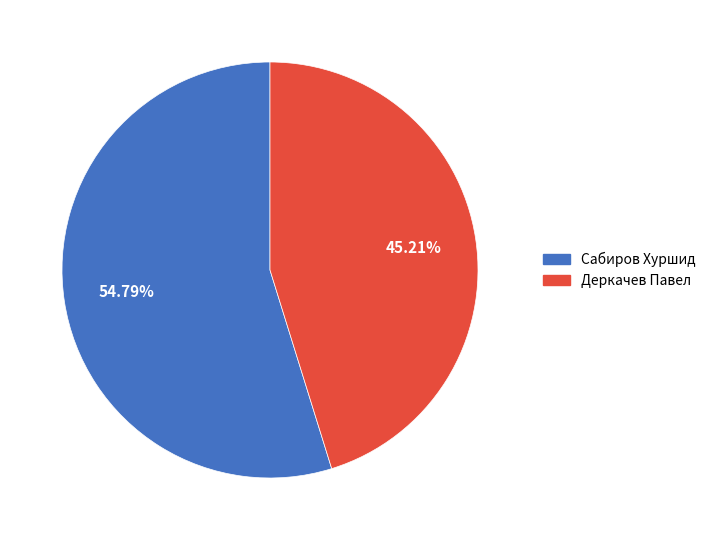

True or false: Деркачев Павел accounts for 51% of the total.

False